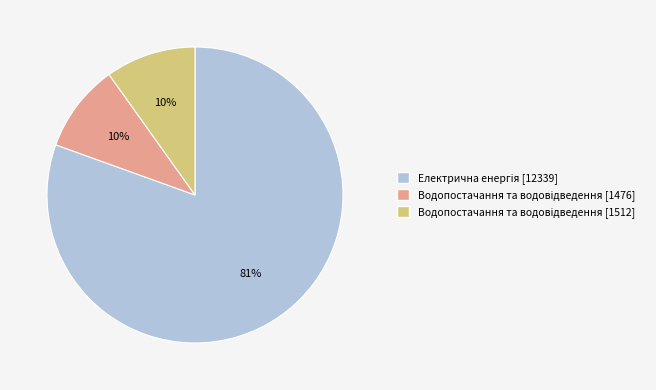

Is there a majority slice in this chart?

Yes